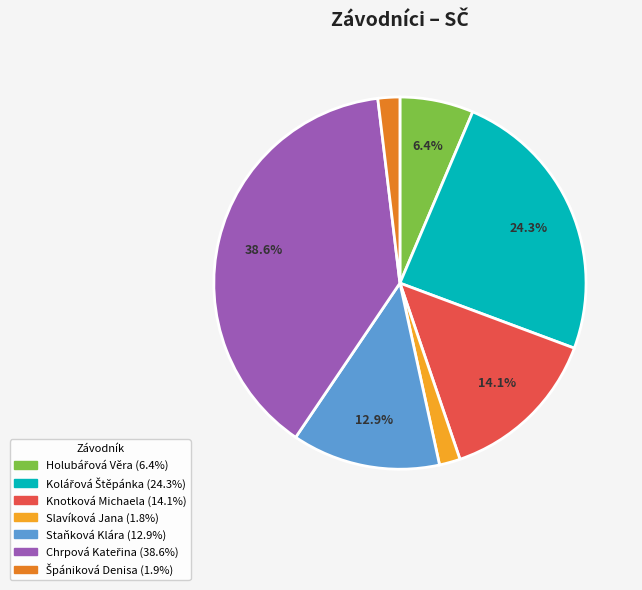

Is there any slice that represents more than half of the pie?

No